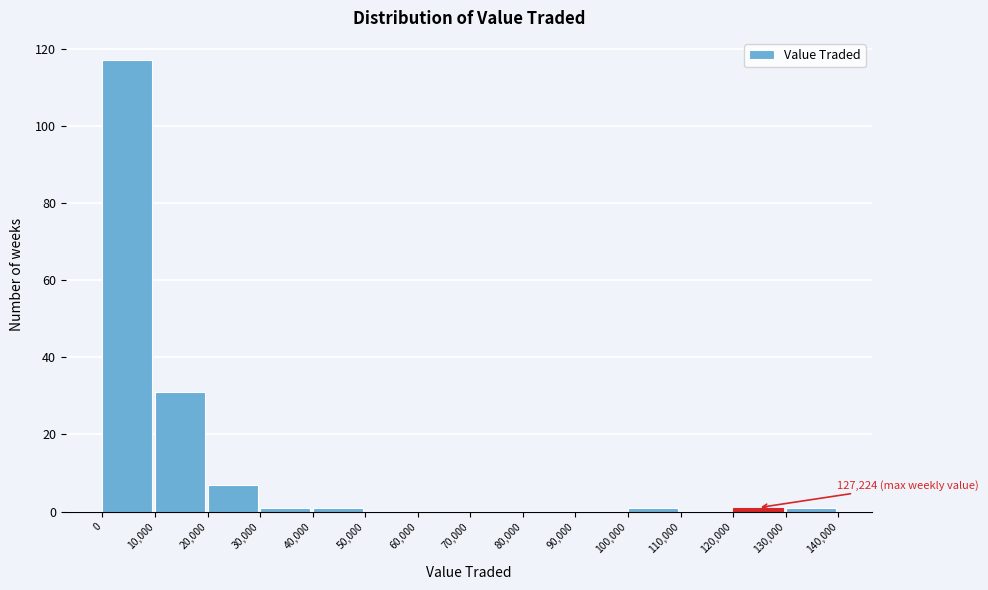

Which range on the x-axis has the tallest bar?

0 to 10,000